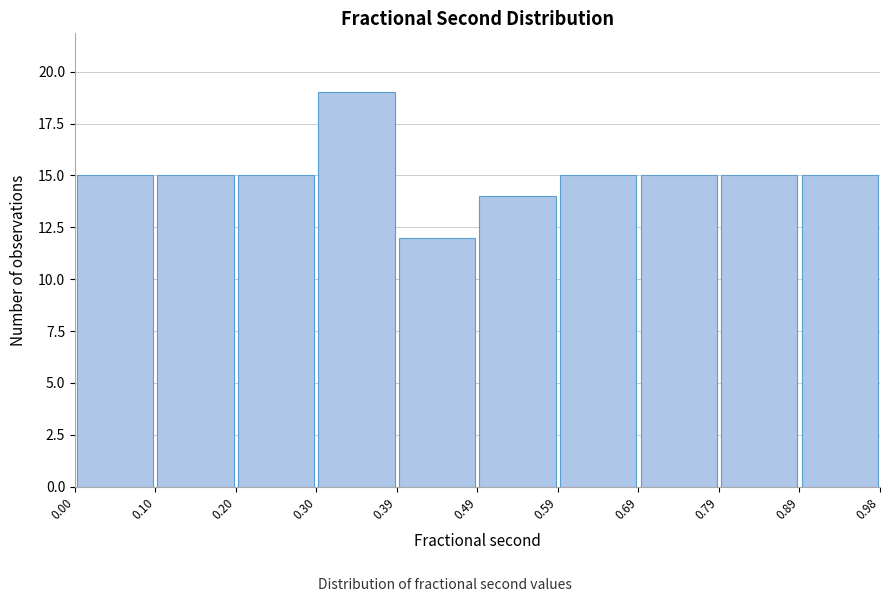

How tall is the bar that spans 0.20 to 0.30 on the x-axis? The values are not printed on the chart, so give them approximately, as read against the axis.

15